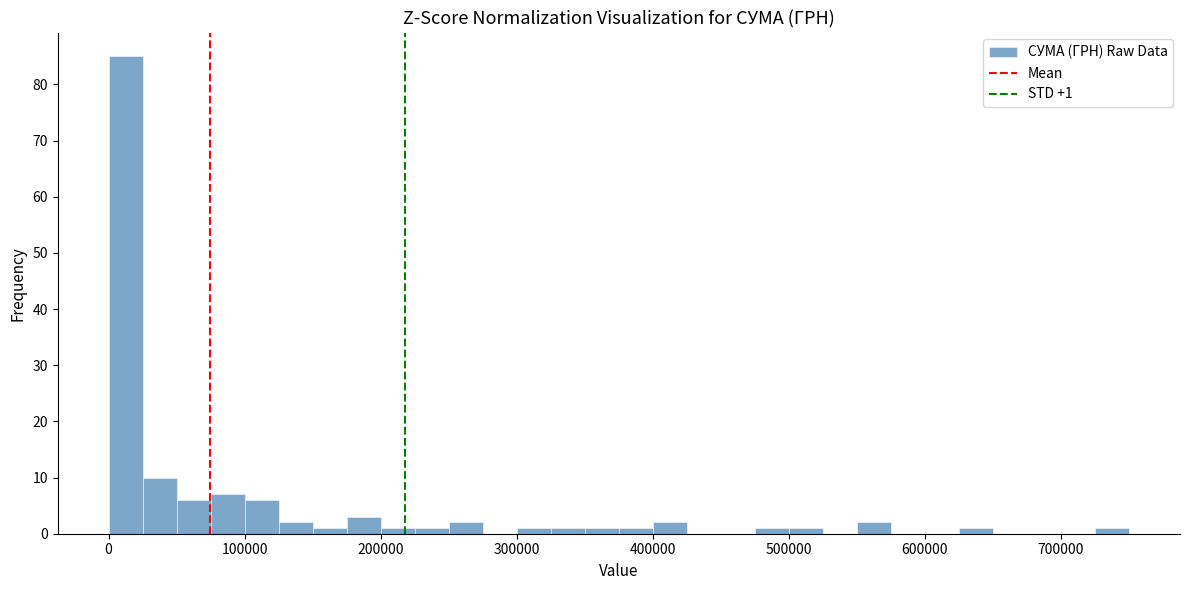

Read against the x-axis, roughly where is the centre of the tallest bar?

10000